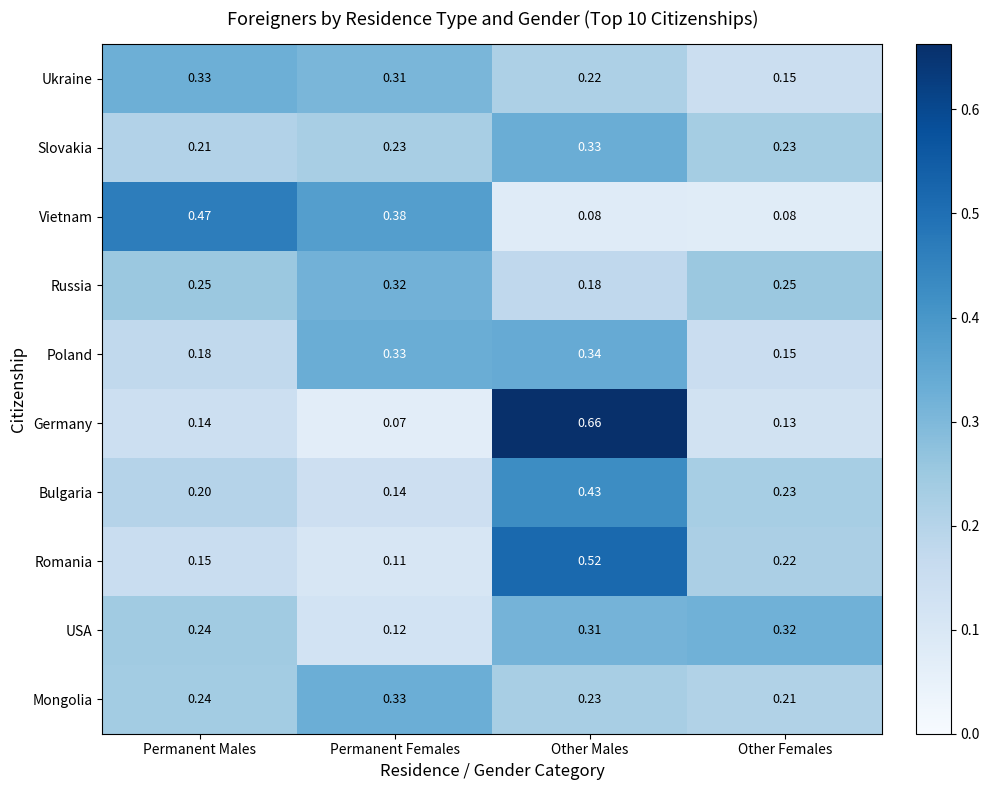

At which label is Germany closest to 0?

Permanent Females